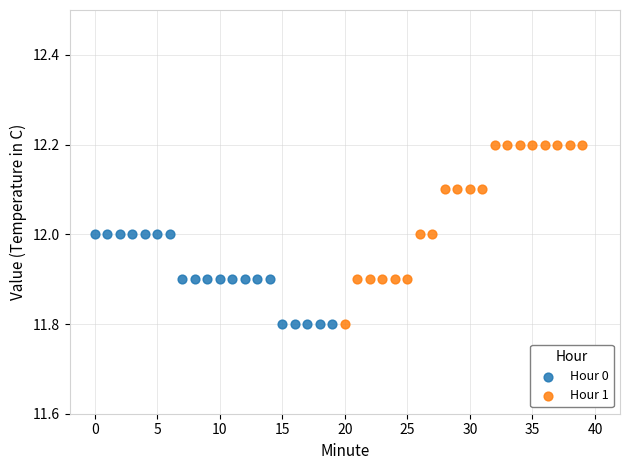

What are all the series names shown in the legend?

Hour 0, Hour 1